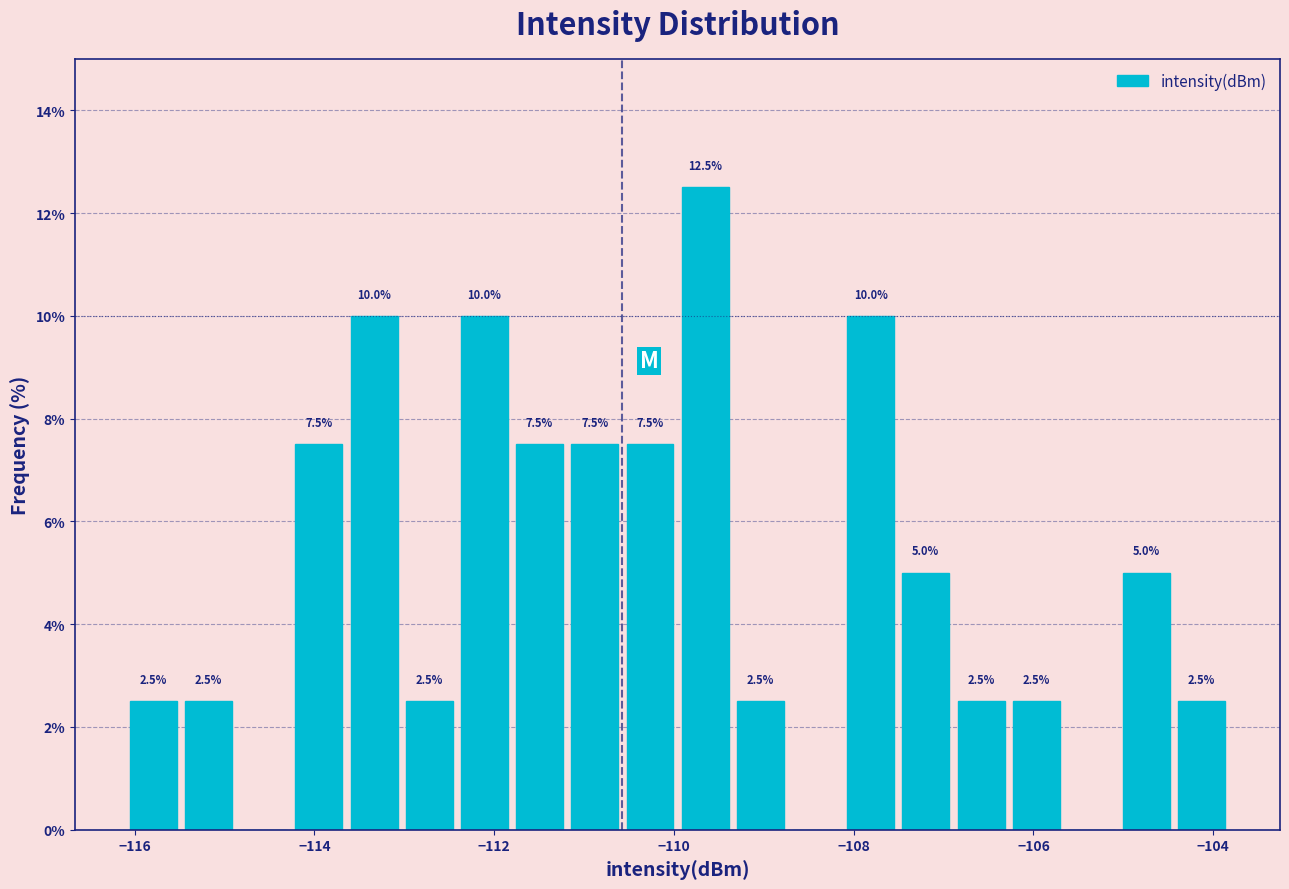

Around what value on the x-axis is the tallest bar? Give the approximate position of its centre, as read against the axis.

-109.6